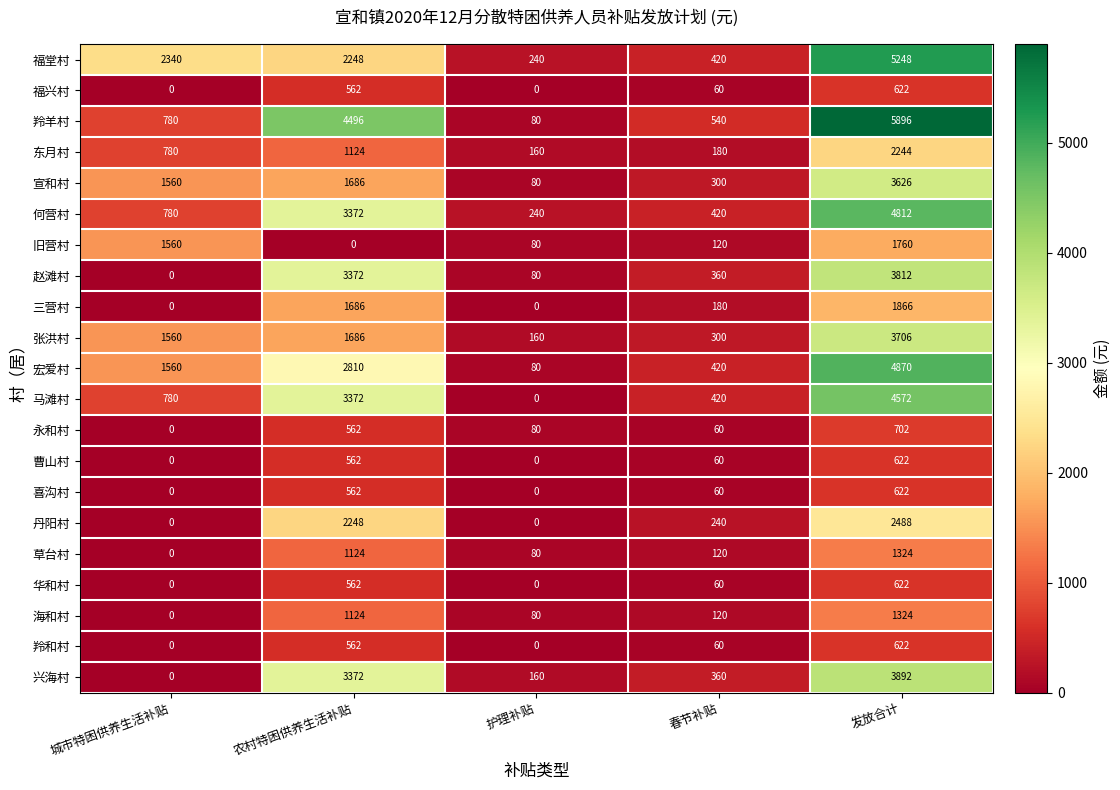

Between 护理补贴 and 春节补贴, which series saw the biggest shift?

羚羊村